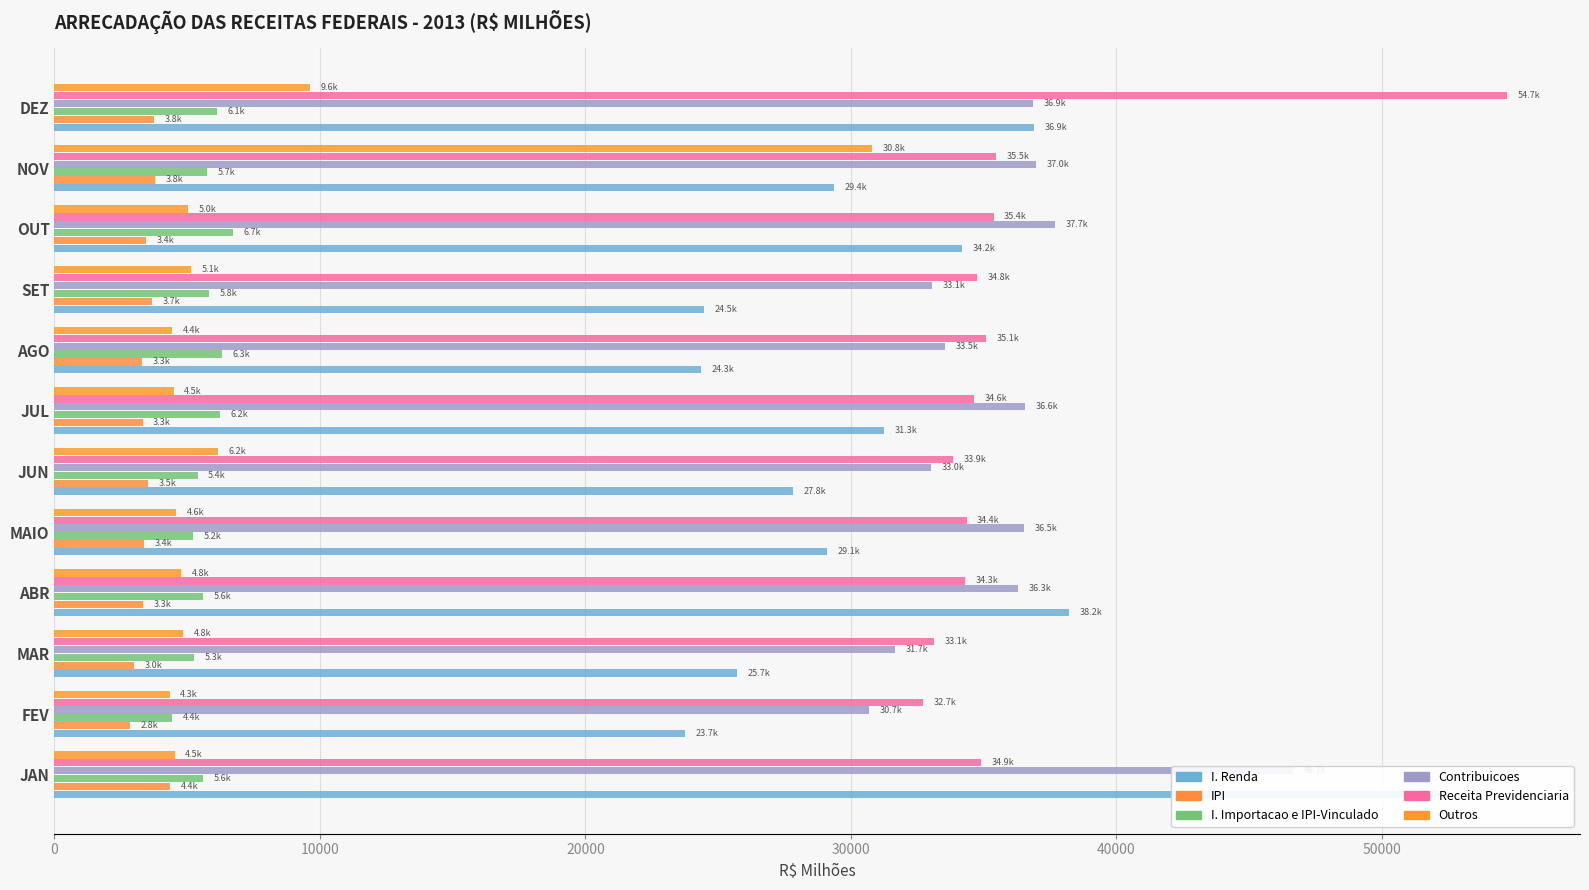

Is it true that Receita Previdenciaria equals 7892.8 at JUN?

False